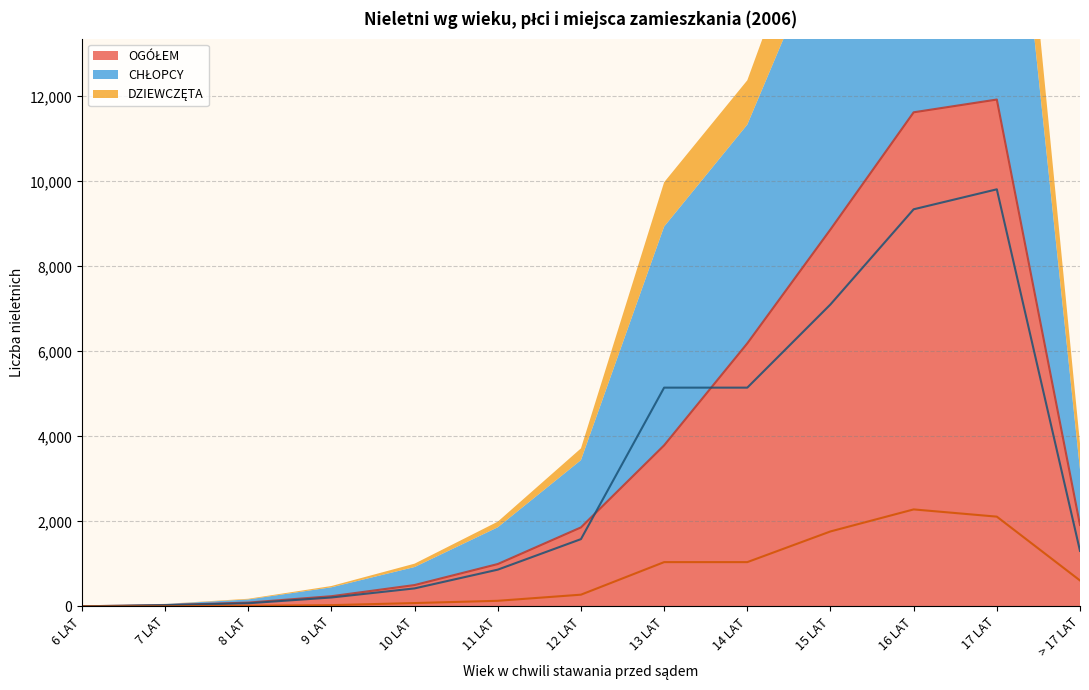

What is the difference between the highest and lowest values at 6 LAT?

3